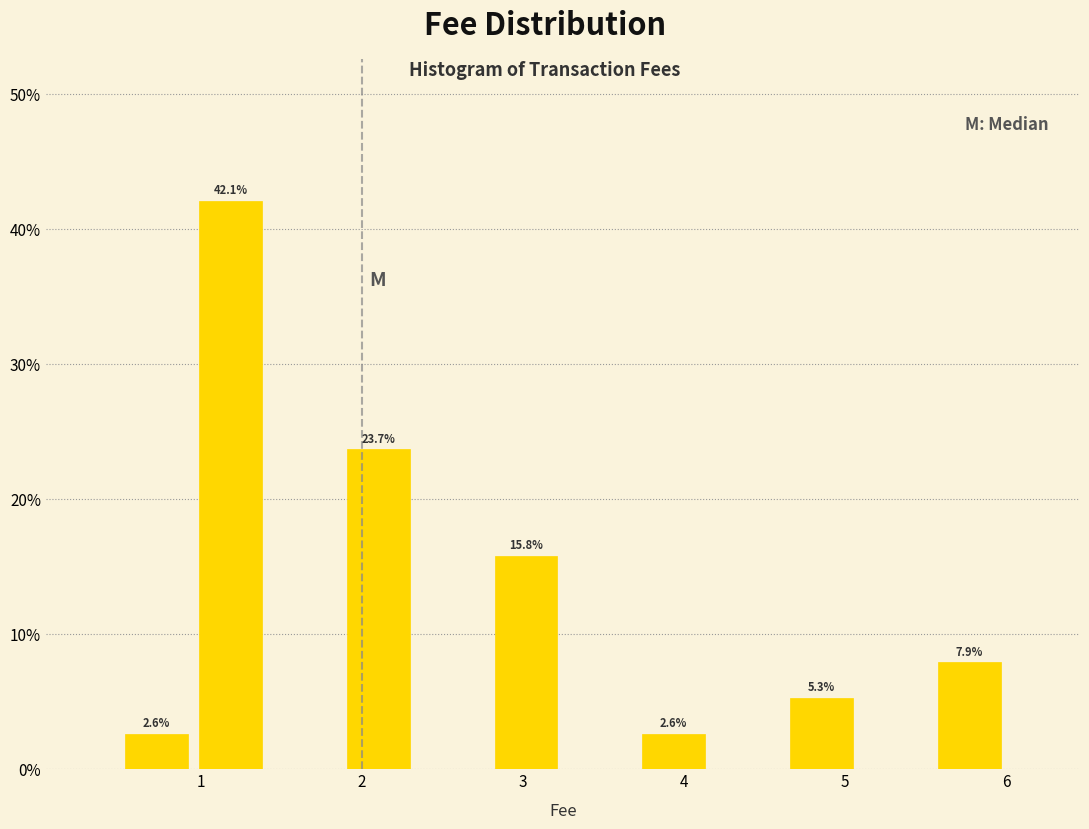

Over which range of the x-axis is the bar tallest?

1.0 to 1.4